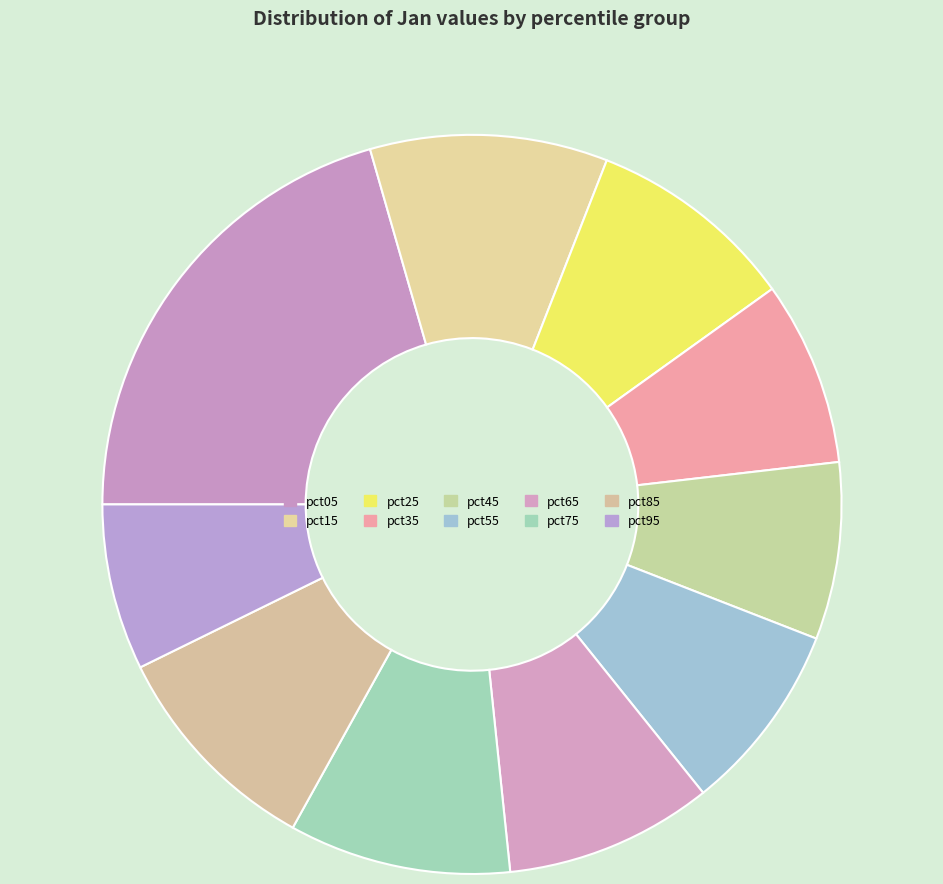

What is the smallest slice in the pie chart?

pct95